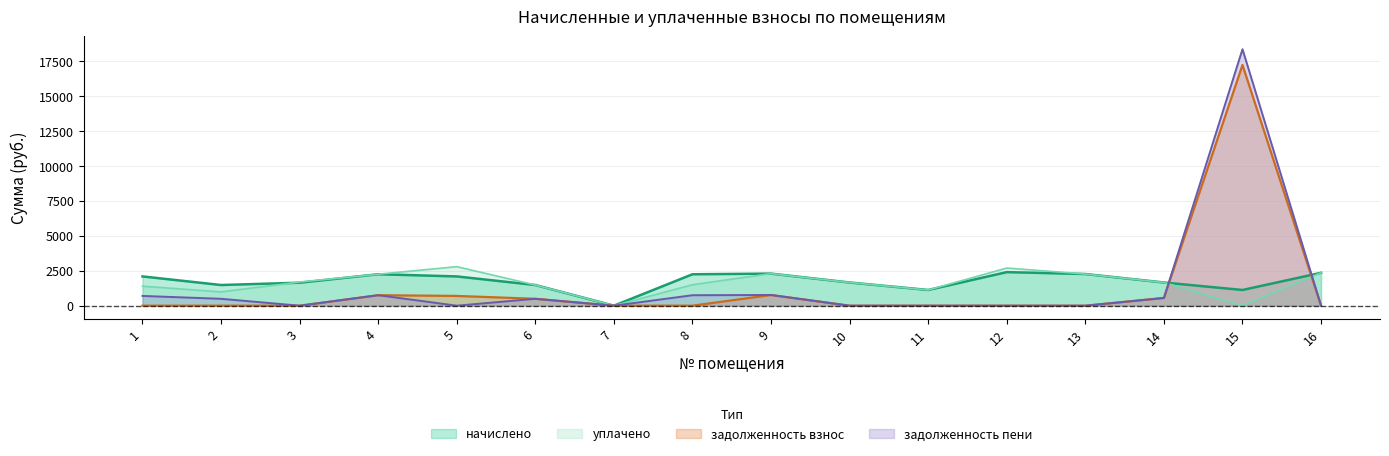

At which category does уплачено reach its first local valley?

2